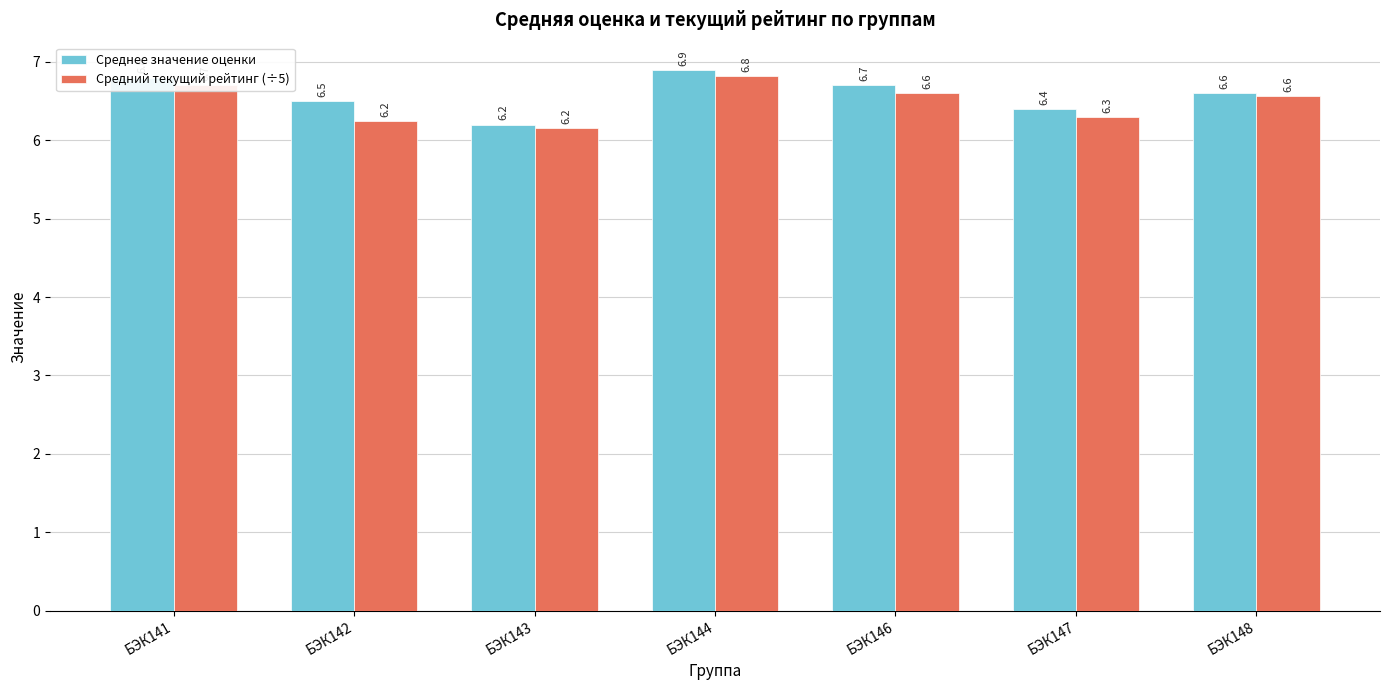

Are the bars grouped side by side (vs. stacked)?

Yes